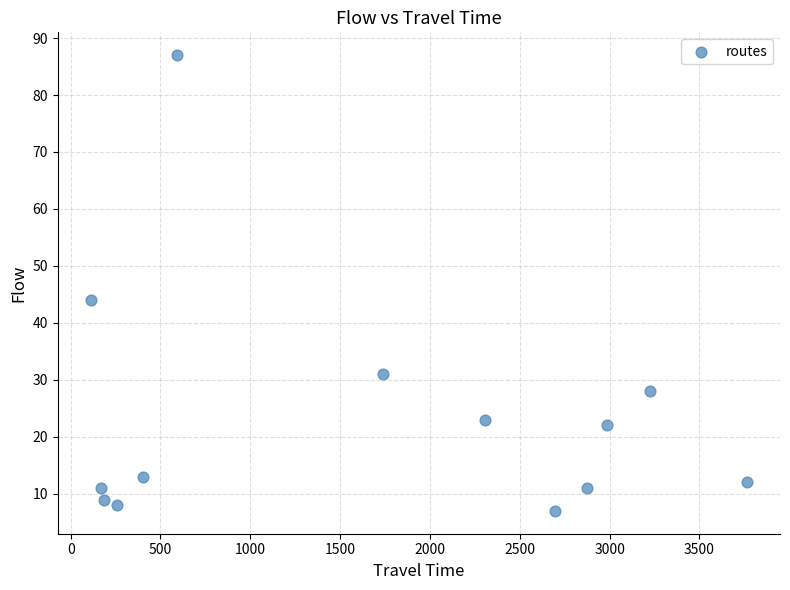

What is the range of Y values (max minus min)?

80